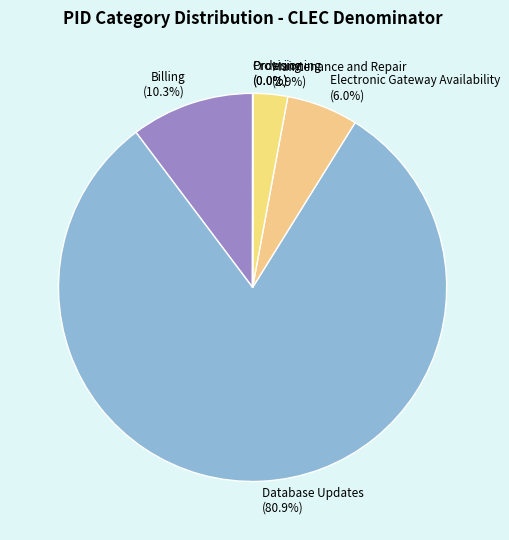

Which category has the biggest portion of the pie?

Database Updates